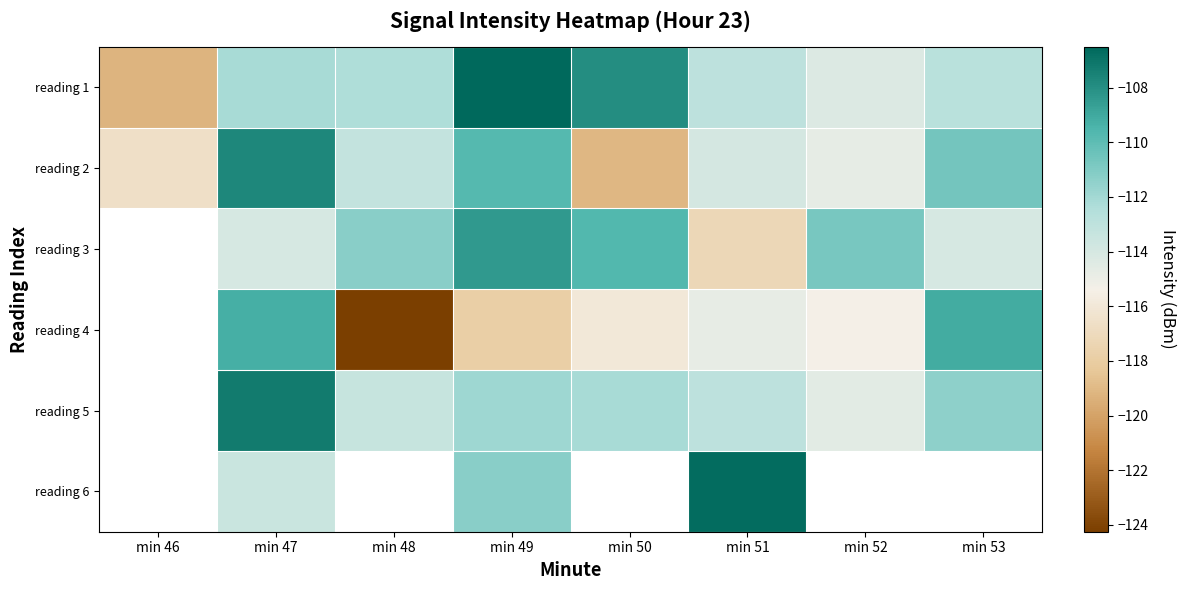

At which category does the chart reach its minimum across all series?

min 48